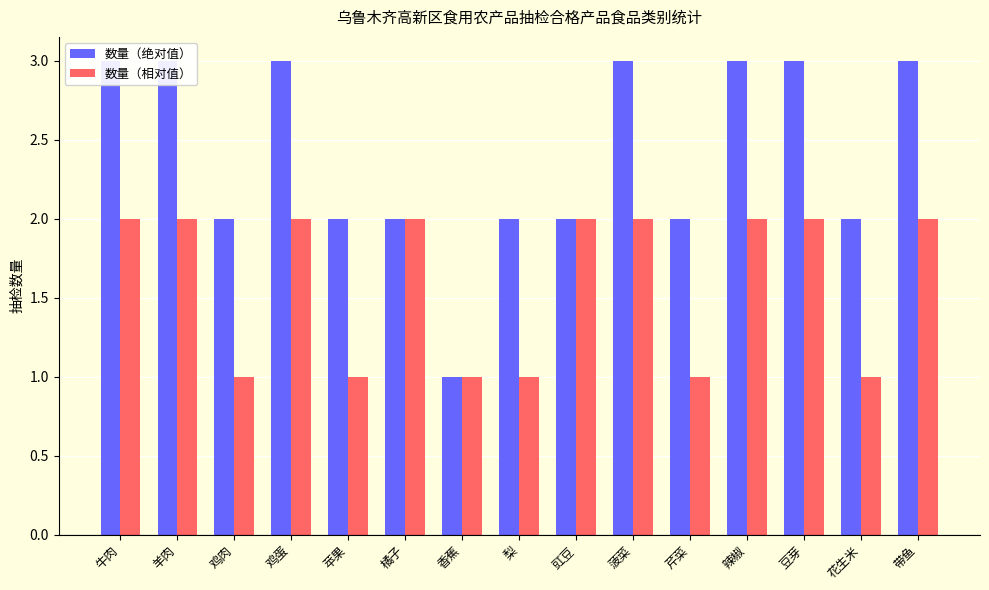

What is the approximate value of 数量（绝对值） at 橘子?

2